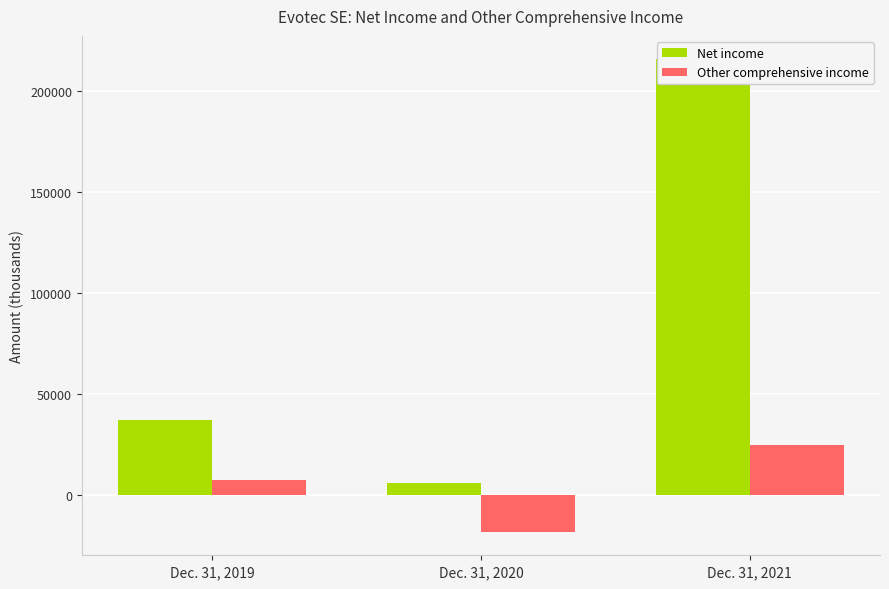

Reading right to left, list all the values displayed in this chart.

Net income: Dec. 31, 2021=215510	Dec. 31, 2020=6278	Dec. 31, 2019=37312
Other comprehensive income: Dec. 31, 2021=24884	Dec. 31, 2020=-17960	Dec. 31, 2019=7638